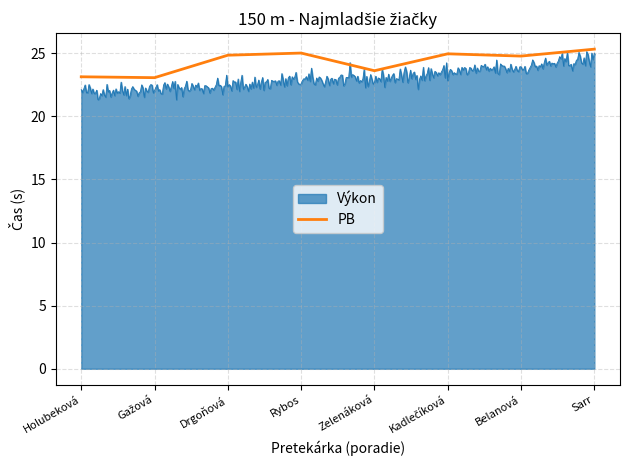

Rank the series by their average value, from highest to lowest.

PB, Výkon